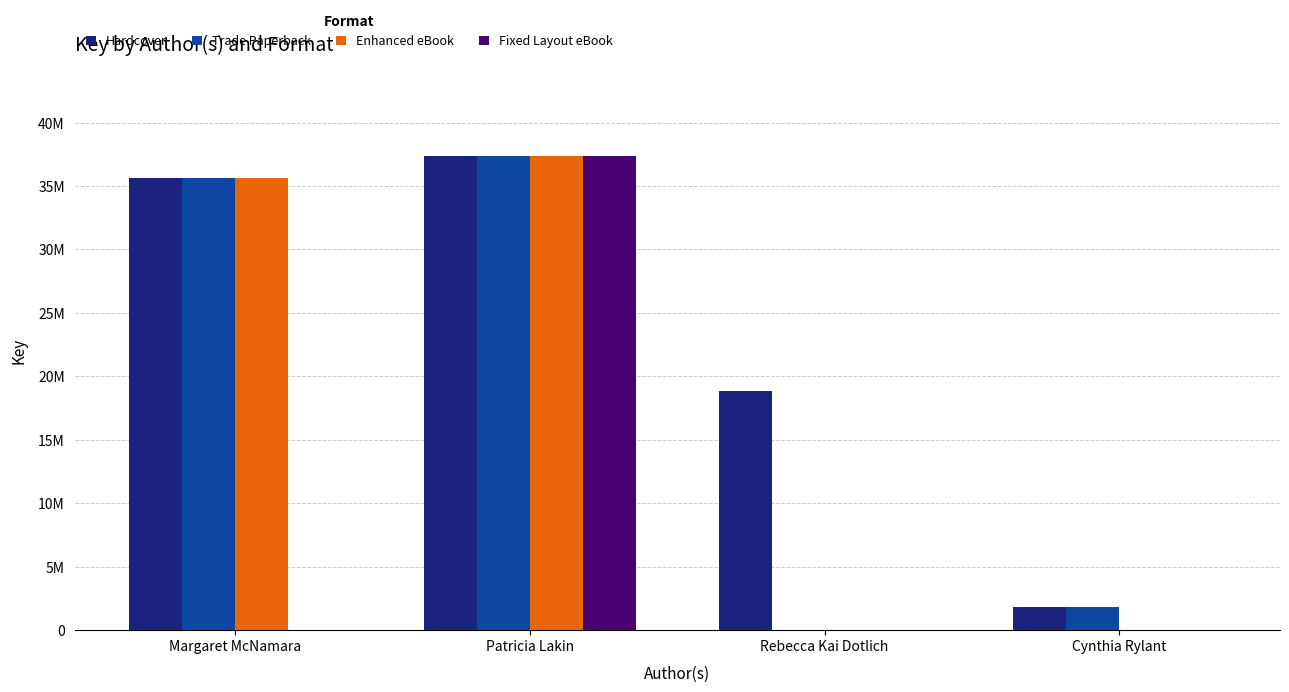

What is the difference between the highest and lowest values at Margaret McNamara?

35590980